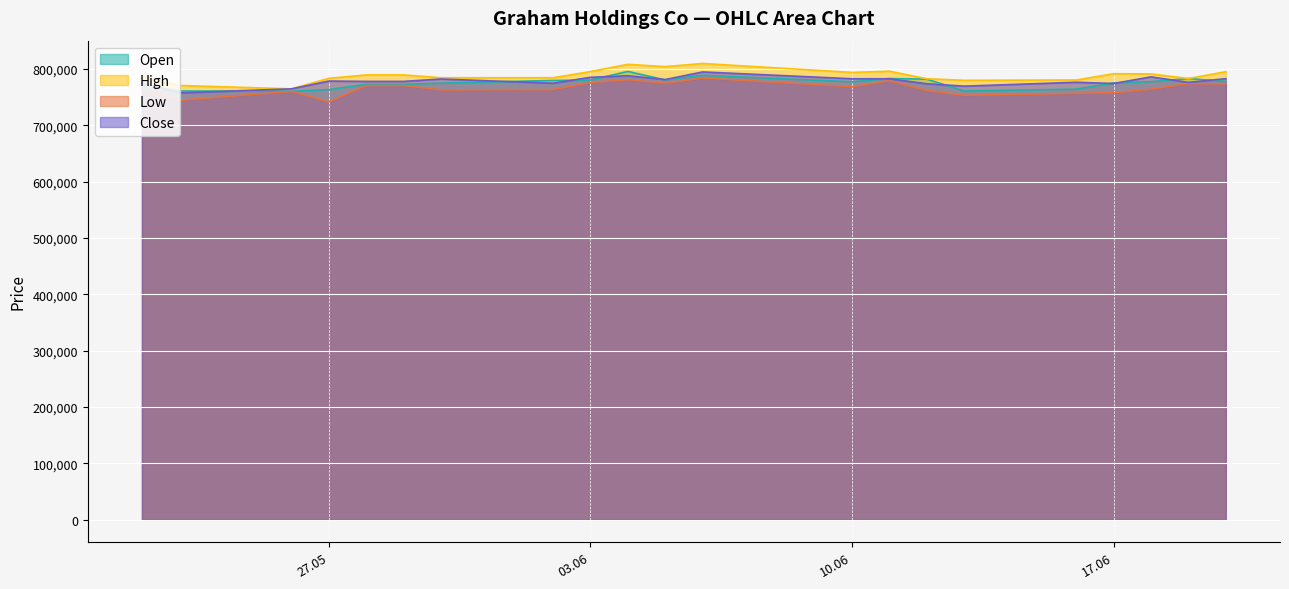

What is the difference between the maximum and second lowest values in the Close series?

29996